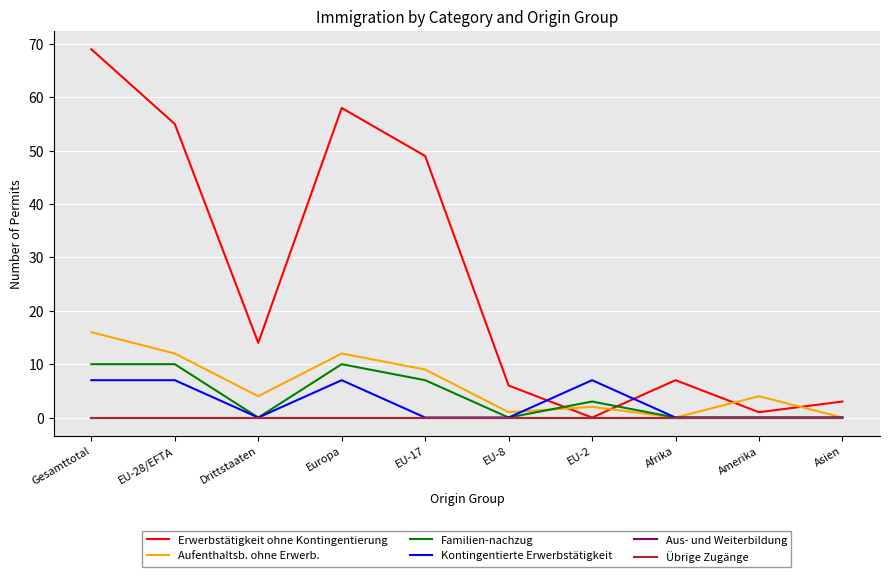

Does the chart have visible grid lines?

Yes